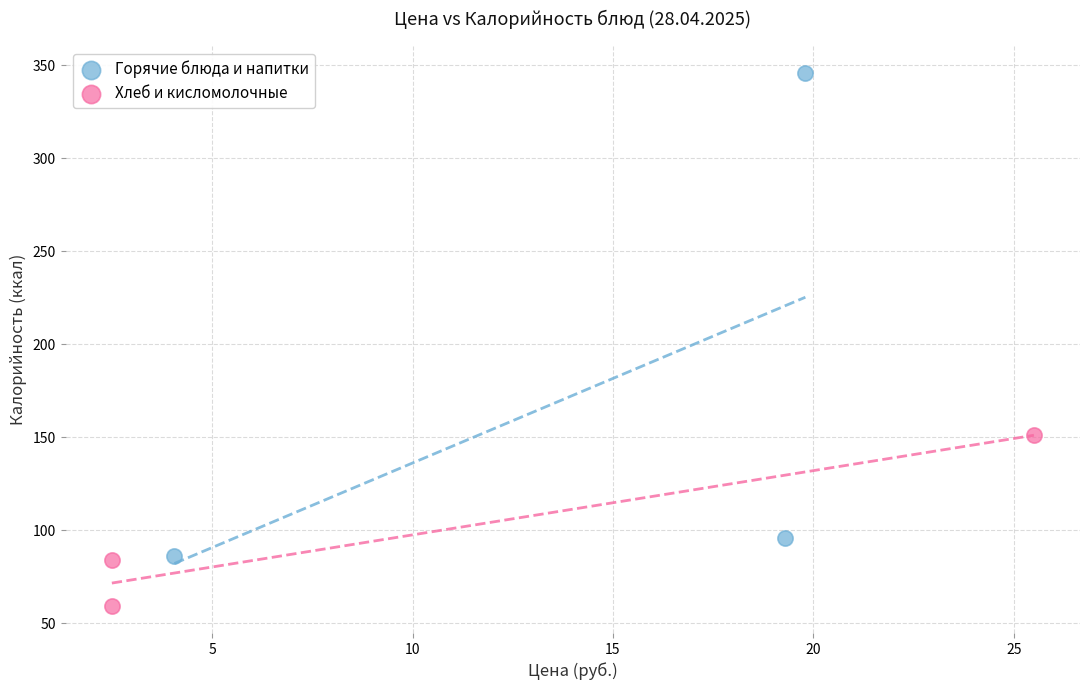

Which series contains the highest Y value?

Горячие блюда и напитки